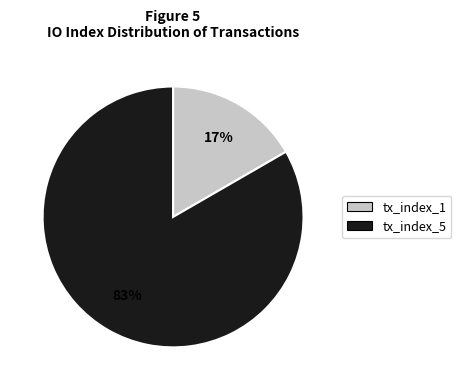

Is the sum of tx_index_1 and tx_index_5 greater than half?

Yes